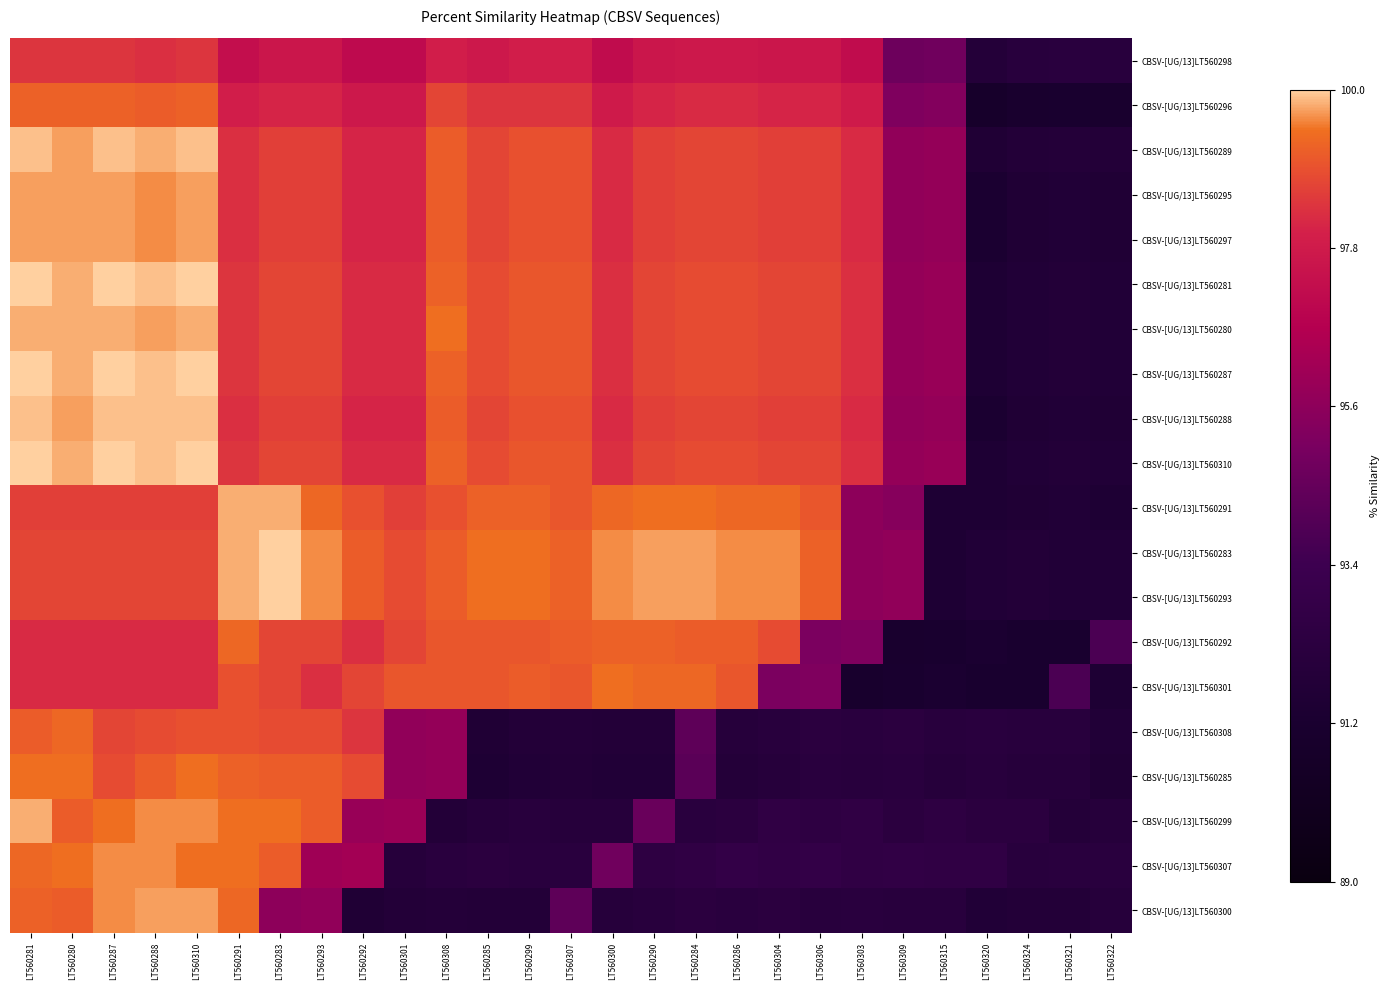

Reading right to left, list all the values displayed in this chart.

CBSV-[UG/13]LT560298: LT560322=92.1	LT560321=92.2	LT560324=92.1	LT560320=91.9	LT560315=94.8	LT560309=94.7	LT560303=97.2	LT560306=97.6	LT560304=97.6	LT560286=97.7	LT560284=97.7	LT560290=97.6	LT560300=97.2	LT560307=97.9	LT560299=97.9	LT560285=97.7	LT560308=97.9	LT560301=97.1	LT560292=97.1	LT560293=97.6	LT560283=97.6	LT560291=97.3	LT560310=98.4	LT560288=98.3	LT560287=98.4	LT560280=98.4	LT560281=98.4
CBSV-[UG/13]LT560296: LT560322=91.1	LT560321=91.2	LT560324=91.1	LT560320=90.9	LT560315=95.3	LT560309=95.2	LT560303=97.8	LT560306=98.1	LT560304=98.1	LT560286=98.2	LT560284=98.2	LT560290=98.1	LT560300=97.8	LT560307=98.4	LT560299=98.4	LT560285=98.4	LT560308=98.7	LT560301=97.7	LT560292=97.7	LT560293=98.1	LT560283=98.1	LT560291=97.9	LT560310=99.2	LT560288=99.1	LT560287=99.2	LT560280=99.2	LT560281=99.2
CBSV-[UG/13]LT560289: LT560322=91.8	LT560321=91.9	LT560324=91.8	LT560320=91.6	LT560315=95.8	LT560309=95.7	LT560303=98.2	LT560306=98.6	LT560304=98.6	LT560286=98.7	LT560284=98.7	LT560290=98.6	LT560300=98.2	LT560307=98.9	LT560299=98.9	LT560285=98.7	LT560308=99.1	LT560301=98.1	LT560292=98.1	LT560293=98.6	LT560283=98.6	LT560291=98.3	LT560310=99.9	LT560288=99.8	LT560287=99.9	LT560280=99.7	LT560281=99.9
CBSV-[UG/13]LT560295: LT560322=91.6	LT560321=91.7	LT560324=91.6	LT560320=91.3	LT560315=95.8	LT560309=95.7	LT560303=98.2	LT560306=98.6	LT560304=98.6	LT560286=98.7	LT560284=98.7	LT560290=98.6	LT560300=98.2	LT560307=98.9	LT560299=98.9	LT560285=98.7	LT560308=99.1	LT560301=98.1	LT560292=98.1	LT560293=98.6	LT560283=98.6	LT560291=98.3	LT560310=99.7	LT560288=99.6	LT560287=99.7	LT560280=99.7	LT560281=99.7
CBSV-[UG/13]LT560297: LT560322=91.6	LT560321=91.7	LT560324=91.6	LT560320=91.3	LT560315=95.8	LT560309=95.7	LT560303=98.2	LT560306=98.6	LT560304=98.6	LT560286=98.7	LT560284=98.7	LT560290=98.6	LT560300=98.2	LT560307=98.9	LT560299=98.9	LT560285=98.7	LT560308=99.1	LT560301=98.1	LT560292=98.1	LT560293=98.6	LT560283=98.6	LT560291=98.3	LT560310=99.7	LT560288=99.6	LT560287=99.7	LT560280=99.7	LT560281=99.7
CBSV-[UG/13]LT560281: LT560322=91.7	LT560321=91.8	LT560324=91.7	LT560320=91.5	LT560315=95.9	LT560309=95.8	LT560303=98.3	LT560306=98.7	LT560304=98.7	LT560286=98.8	LT560284=98.8	LT560290=98.7	LT560300=98.3	LT560307=99.0	LT560299=99.0	LT560285=98.8	LT560308=99.2	LT560301=98.2	LT560292=98.2	LT560293=98.7	LT560283=98.7	LT560291=98.4	LT560310=100.0	LT560288=99.9	LT560287=100.0	LT560280=99.8	LT560281=100.0
CBSV-[UG/13]LT560280: LT560322=91.7	LT560321=91.8	LT560324=91.7	LT560320=91.5	LT560315=95.9	LT560309=95.8	LT560303=98.3	LT560306=98.7	LT560304=98.7	LT560286=98.8	LT560284=98.8	LT560290=98.7	LT560300=98.3	LT560307=99.0	LT560299=99.0	LT560285=98.8	LT560308=99.4	LT560301=98.2	LT560292=98.2	LT560293=98.7	LT560283=98.7	LT560291=98.4	LT560310=99.8	LT560288=99.7	LT560287=99.8	LT560280=99.8	LT560281=99.8
CBSV-[UG/13]LT560287: LT560322=91.7	LT560321=91.8	LT560324=91.7	LT560320=91.5	LT560315=95.9	LT560309=95.8	LT560303=98.3	LT560306=98.7	LT560304=98.7	LT560286=98.8	LT560284=98.8	LT560290=98.7	LT560300=98.3	LT560307=99.0	LT560299=99.0	LT560285=98.8	LT560308=99.2	LT560301=98.2	LT560292=98.2	LT560293=98.7	LT560283=98.7	LT560291=98.4	LT560310=100.0	LT560288=99.9	LT560287=100.0	LT560280=99.8	LT560281=100.0
CBSV-[UG/13]LT560288: LT560322=91.6	LT560321=91.7	LT560324=91.6	LT560320=91.3	LT560315=95.8	LT560309=95.7	LT560303=98.2	LT560306=98.6	LT560304=98.6	LT560286=98.7	LT560284=98.7	LT560290=98.6	LT560300=98.2	LT560307=98.9	LT560299=98.9	LT560285=98.7	LT560308=99.1	LT560301=98.1	LT560292=98.1	LT560293=98.6	LT560283=98.6	LT560291=98.3	LT560310=99.9	LT560288=99.9	LT560287=99.9	LT560280=99.7	LT560281=99.9
CBSV-[UG/13]LT560310: LT560322=91.7	LT560321=91.8	LT560324=91.7	LT560320=91.5	LT560315=95.9	LT560309=95.8	LT560303=98.3	LT560306=98.7	LT560304=98.7	LT560286=98.8	LT560284=98.8	LT560290=98.7	LT560300=98.3	LT560307=99.0	LT560299=99.0	LT560285=98.8	LT560308=99.2	LT560301=98.2	LT560292=98.2	LT560293=98.7	LT560283=98.7	LT560291=98.4	LT560310=100.0	LT560288=99.9	LT560287=100.0	LT560280=99.8	LT560281=100.0
CBSV-[UG/13]LT560291: LT560322=91.5	LT560321=91.7	LT560324=91.6	LT560320=91.5	LT560315=91.5	LT560309=95.4	LT560303=95.6	LT560306=99.0	LT560304=99.3	LT560286=99.3	LT560284=99.4	LT560290=99.4	LT560300=99.3	LT560307=99.0	LT560299=99.2	LT560285=99.2	LT560308=98.9	LT560301=98.6	LT560292=98.9	LT560293=99.3	LT560283=99.8	LT560291=99.8	LT560310=98.6	LT560288=98.6	LT560287=98.6	LT560280=98.6	LT560281=98.6
CBSV-[UG/13]LT560283: LT560322=91.7	LT560321=91.7	LT560324=91.8	LT560320=91.7	LT560315=91.5	LT560309=95.7	LT560303=95.6	LT560306=99.2	LT560304=99.6	LT560286=99.6	LT560284=99.7	LT560290=99.7	LT560300=99.6	LT560307=99.2	LT560299=99.4	LT560285=99.4	LT560308=99.1	LT560301=98.8	LT560292=99.1	LT560293=99.6	LT560283=100.0	LT560291=99.8	LT560310=98.7	LT560288=98.7	LT560287=98.7	LT560280=98.7	LT560281=98.7
CBSV-[UG/13]LT560293: LT560322=91.7	LT560321=91.7	LT560324=91.8	LT560320=91.7	LT560315=91.5	LT560309=95.7	LT560303=95.6	LT560306=99.2	LT560304=99.6	LT560286=99.6	LT560284=99.7	LT560290=99.7	LT560300=99.6	LT560307=99.2	LT560299=99.4	LT560285=99.4	LT560308=99.1	LT560301=98.8	LT560292=99.1	LT560293=99.6	LT560283=100.0	LT560291=99.8	LT560310=98.7	LT560288=98.7	LT560287=98.7	LT560280=98.7	LT560281=98.7
CBSV-[UG/13]LT560292: LT560322=93.8	LT560321=91.2	LT560324=91.2	LT560320=91.3	LT560315=91.2	LT560309=91.1	LT560303=95.2	LT560306=95.1	LT560304=98.8	LT560286=99.1	LT560284=99.1	LT560290=99.2	LT560300=99.2	LT560307=99.1	LT560299=99.0	LT560285=99.0	LT560308=99.0	LT560301=98.7	LT560292=98.3	LT560293=98.7	LT560283=98.7	LT560291=99.3	LT560310=98.2	LT560288=98.2	LT560287=98.2	LT560280=98.2	LT560281=98.2
CBSV-[UG/13]LT560301: LT560322=91.5	LT560321=93.8	LT560324=91.2	LT560320=91.2	LT560315=91.3	LT560309=91.2	LT560303=91.0	LT560306=95.2	LT560304=95.1	LT560286=99.0	LT560284=99.3	LT560290=99.3	LT560300=99.4	LT560307=99.0	LT560299=99.1	LT560285=99.0	LT560308=99.0	LT560301=99.0	LT560292=98.7	LT560293=98.3	LT560283=98.7	LT560291=98.9	LT560310=98.2	LT560288=98.2	LT560287=98.2	LT560280=98.2	LT560281=98.2
CBSV-[UG/13]LT560308: LT560322=91.7	LT560321=92.1	LT560324=92.1	LT560320=92.2	LT560315=92.1	LT560309=92.3	LT560303=92.2	LT560306=92.3	LT560304=92.1	LT560286=92.0	LT560284=94.3	LT560290=91.8	LT560300=91.8	LT560307=91.9	LT560299=91.8	LT560285=91.6	LT560308=95.8	LT560301=95.7	LT560292=98.4	LT560293=98.8	LT560283=98.8	LT560291=98.9	LT560310=98.9	LT560288=98.8	LT560287=98.7	LT560280=99.3	LT560281=99.1
CBSV-[UG/13]LT560285: LT560322=91.6	LT560321=92.0	LT560324=92.0	LT560320=92.1	LT560315=92.0	LT560309=92.2	LT560303=92.1	LT560306=92.2	LT560304=92.0	LT560286=91.9	LT560284=94.2	LT560290=91.7	LT560300=91.7	LT560307=91.8	LT560299=91.7	LT560285=91.5	LT560308=95.8	LT560301=95.7	LT560292=98.8	LT560293=99.1	LT560283=99.1	LT560291=99.2	LT560310=99.4	LT560288=99.1	LT560287=98.8	LT560280=99.4	LT560281=99.4
CBSV-[UG/13]LT560299: LT560322=92.0	LT560321=91.9	LT560324=92.3	LT560320=92.3	LT560315=92.5	LT560309=92.3	LT560303=92.6	LT560306=92.5	LT560304=92.6	LT560286=92.3	LT560284=92.2	LT560290=94.6	LT560300=92.0	LT560307=92.0	LT560299=92.1	LT560285=92.0	LT560308=91.8	LT560301=96.0	LT560292=95.9	LT560293=99.1	LT560283=99.4	LT560291=99.4	LT560310=99.6	LT560288=99.6	LT560287=99.4	LT560280=99.1	LT560281=99.8
CBSV-[UG/13]LT560307: LT560322=92.2	LT560321=92.2	LT560324=92.1	LT560320=92.6	LT560315=92.6	LT560309=92.7	LT560303=92.6	LT560306=92.8	LT560304=92.7	LT560286=92.8	LT560284=92.6	LT560290=92.5	LT560300=94.8	LT560307=92.2	LT560299=92.2	LT560285=92.3	LT560308=92.2	LT560301=92.0	LT560292=96.2	LT560293=96.1	LT560283=99.1	LT560291=99.4	LT560310=99.4	LT560288=99.6	LT560287=99.6	LT560280=99.4	LT560281=99.3
CBSV-[UG/13]LT560300: LT560322=92.0	LT560321=91.8	LT560324=91.8	LT560320=91.7	LT560315=92.1	LT560309=92.1	LT560303=92.2	LT560306=92.1	LT560304=92.3	LT560286=92.2	LT560284=92.3	LT560290=92.1	LT560300=92.0	LT560307=94.3	LT560299=91.8	LT560285=91.8	LT560308=91.9	LT560301=91.8	LT560292=91.6	LT560293=95.7	LT560283=95.6	LT560291=99.3	LT560310=99.7	LT560288=99.7	LT560287=99.6	LT560280=99.1	LT560281=99.2